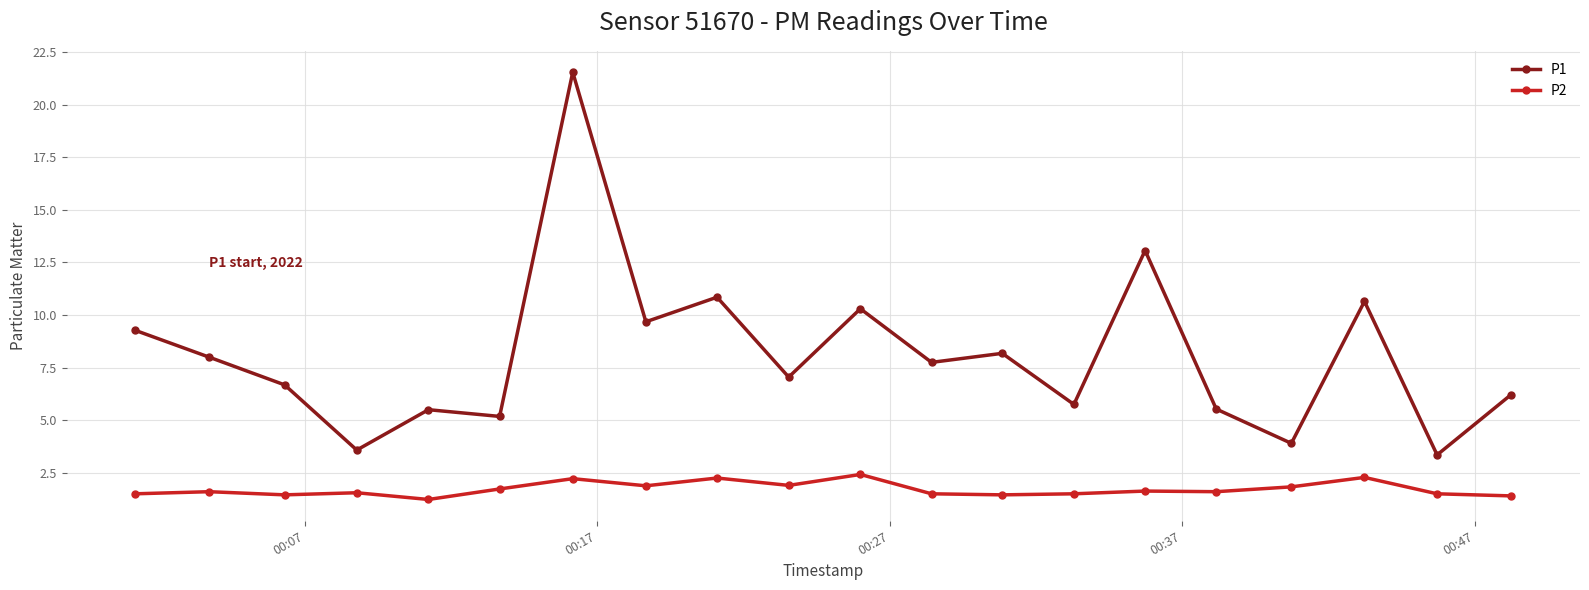

Which series has the largest total across all categories?

P1